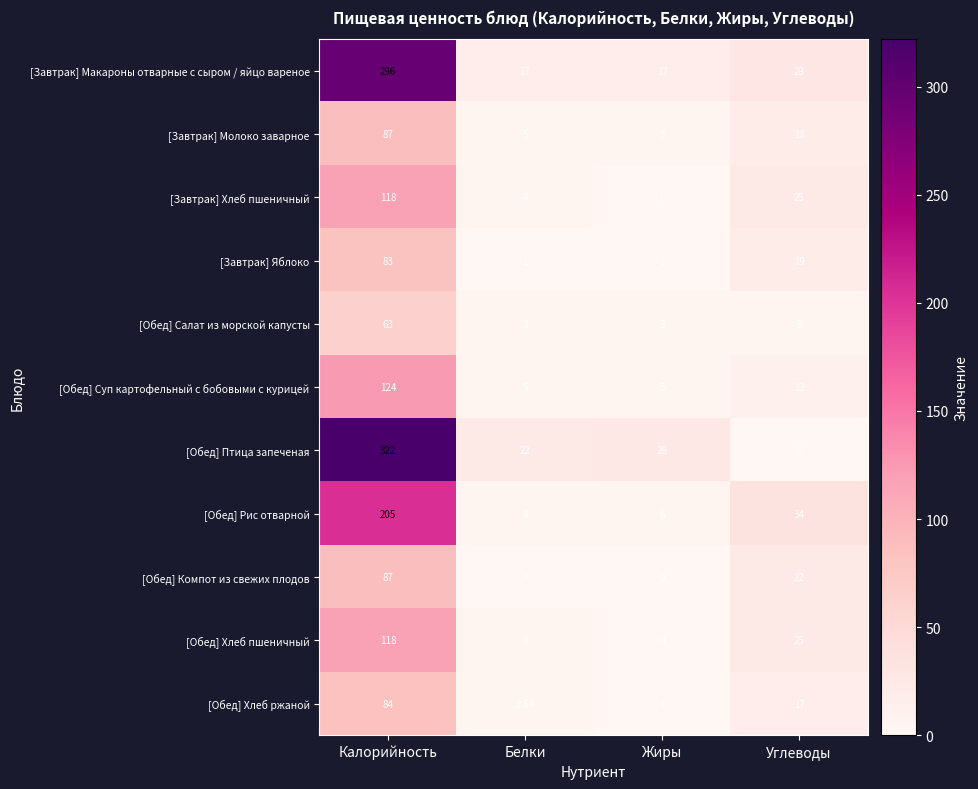

Which series has the largest range (max minus min)?

[Обед] Птица запеченая